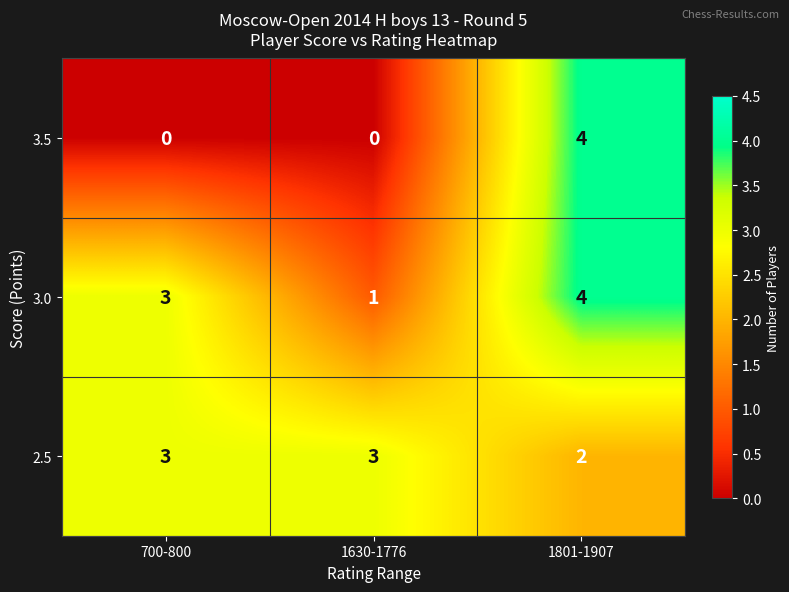

What is the average value of the 3.0 series?

3